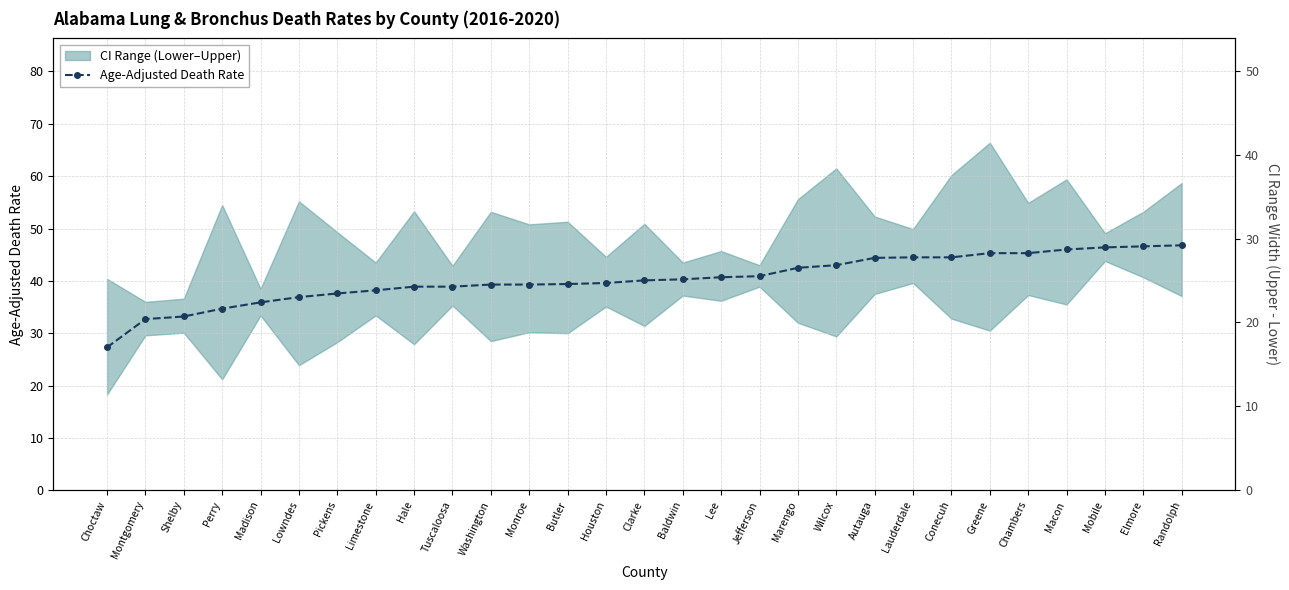

Rank the categories by value from highest to lowest.

Randolph, Elmore, Mobile, Macon, Greene, Chambers, Lauderdale, Conecuh, Autauga, Wilcox, Marengo, Jefferson, Lee, Baldwin, Clarke, Houston, Butler, Washington, Monroe, Hale, Tuscaloosa, Limestone, Pickens, Lowndes, Madison, Perry, Shelby, Montgomery, Choctaw